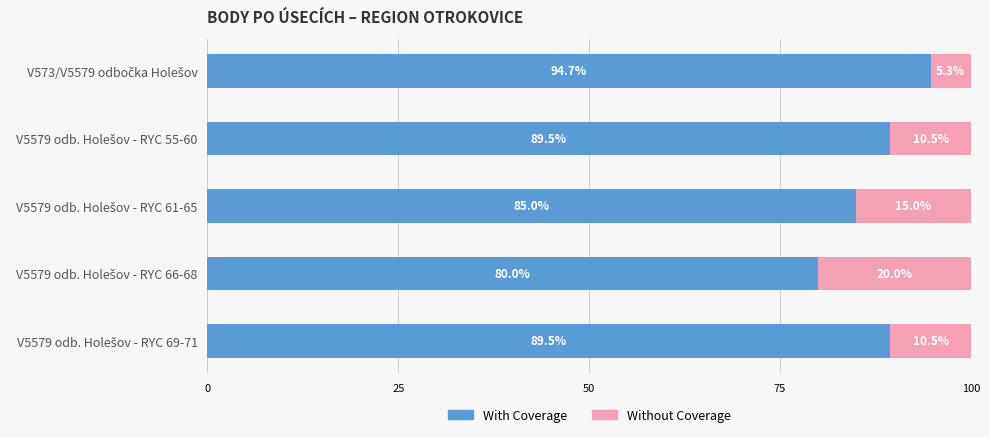

What is the difference between the maximum and minimum values in the With Coverage series?

14.7